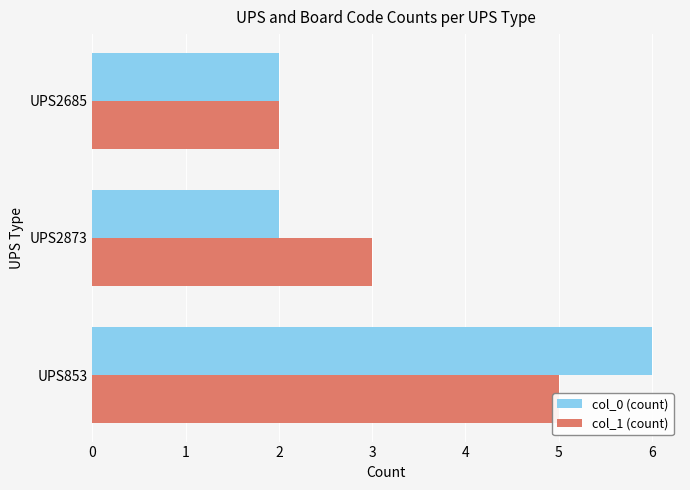

How many data points in col_0 (count) are above 2?

1